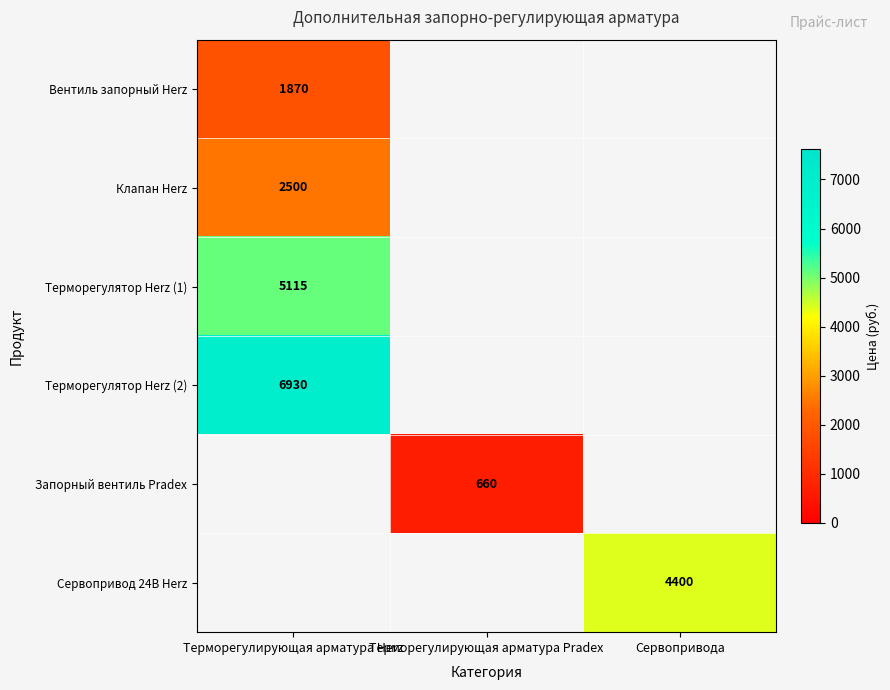

Count the number of categories in the chart.

3